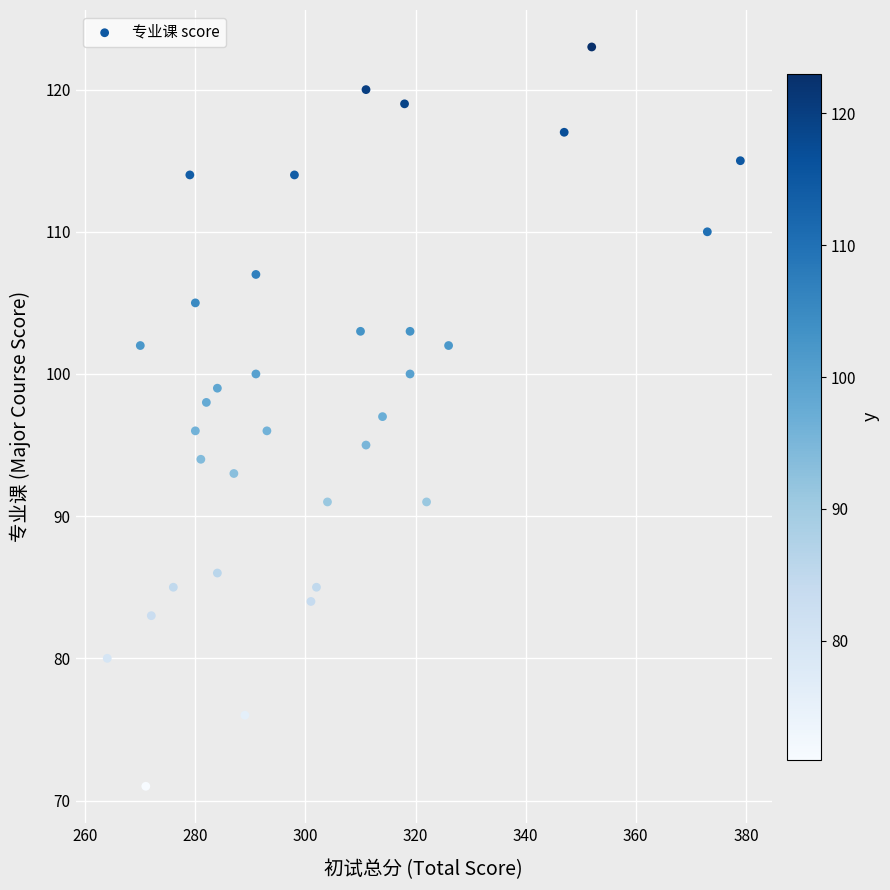

What is the range of X values (max minus min)?

115